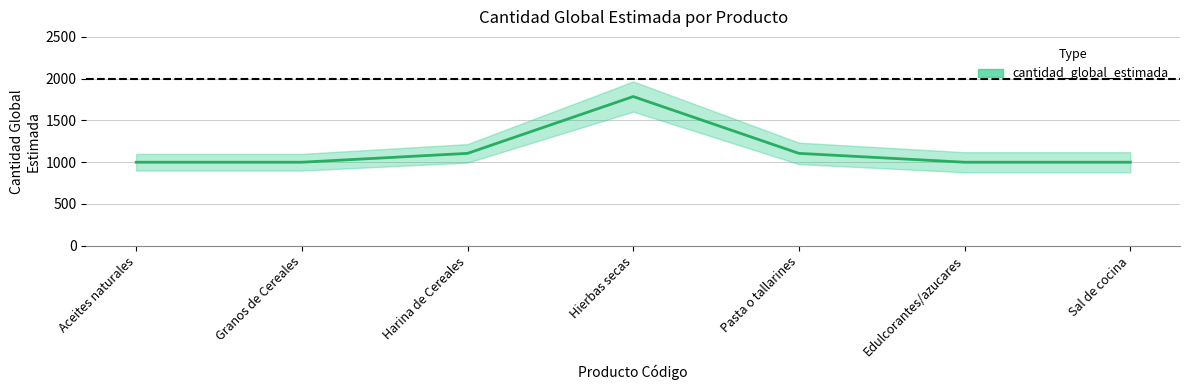

What is the greatest value displayed?

1786